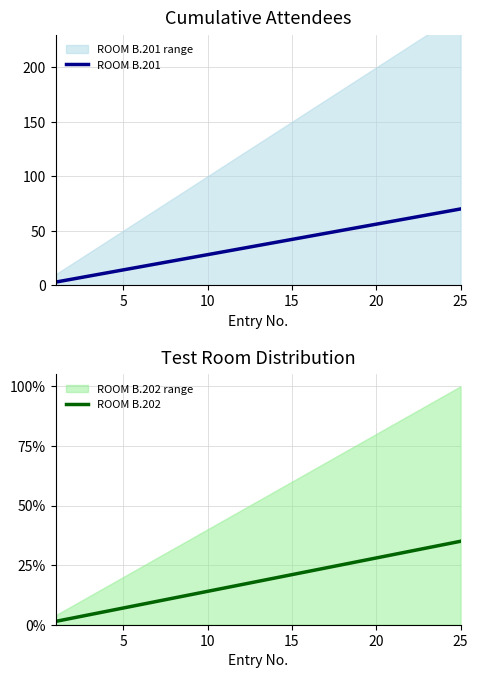

What is the maximum value for ROOM B.201?

70.0